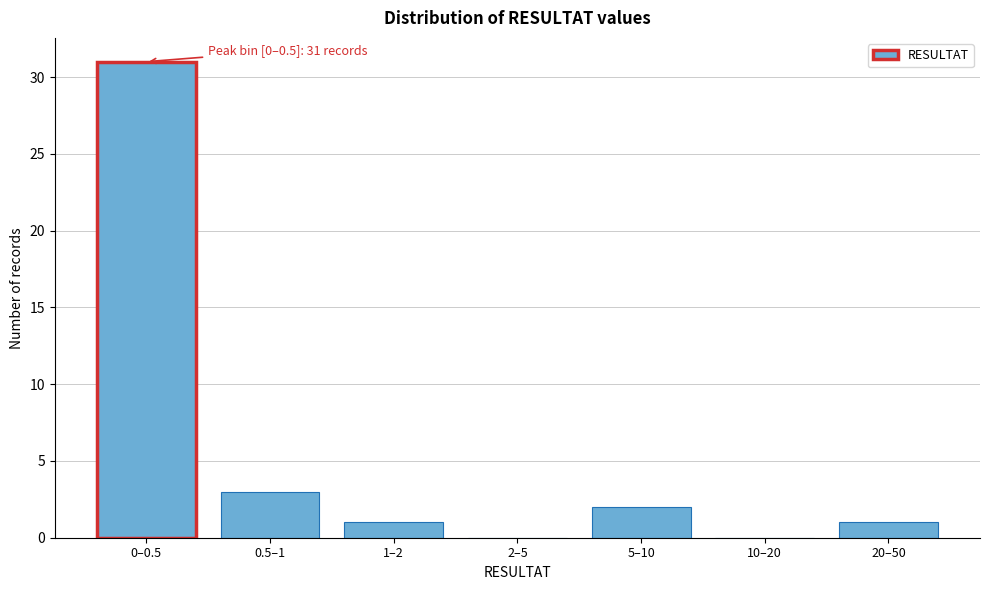

Reading left to right, list all the values displayed in this chart.

0–0.5=31	0.5–1=3	1–2=1	2–5=0	5–10=2	10–20=0	20–50=1